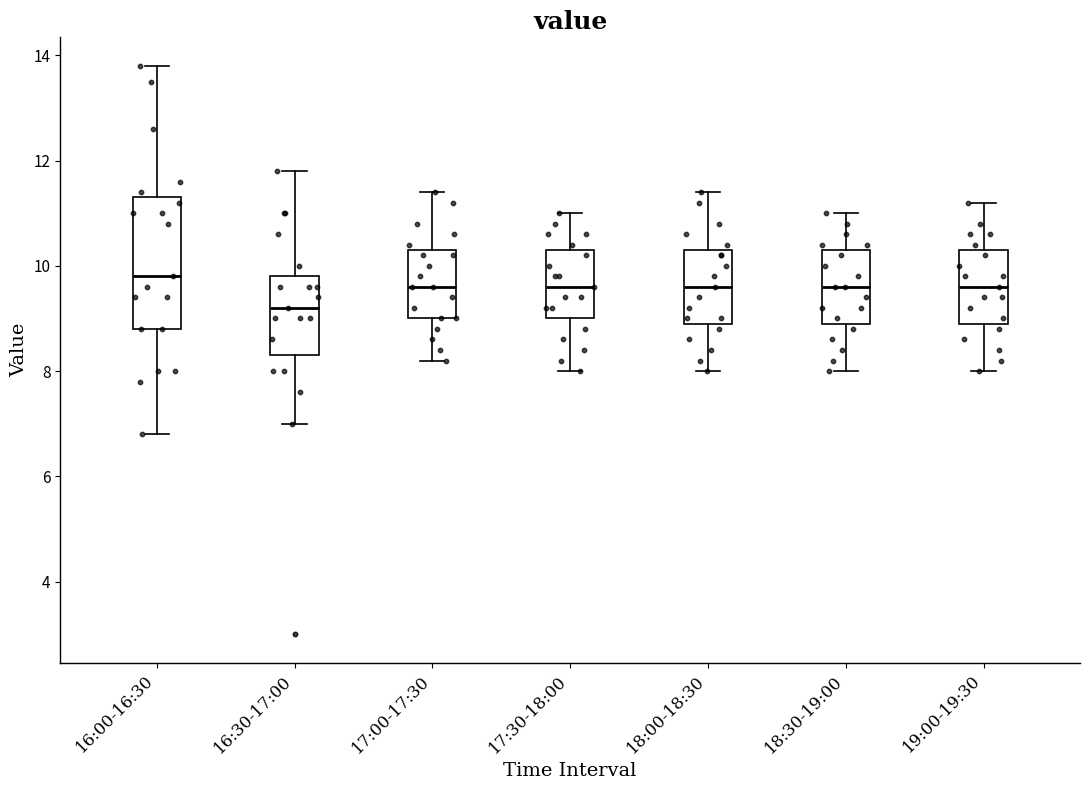

Reading left to right, transcribe this box plot: for each box, give where its median line is, the range the box spans, and where its two whiskers end, as read against the y-axis. The values are not printed on the chart, so give them approximately, as read against the axis.

16:00-16:30: median 9.8, box 8.8 to 11.4, whiskers 6.8 to 13.8
16:30-17:00: median 9.2, box 8.4 to 9.8, whiskers 7.0 to 11.8
17:00-17:30: median 9.6, box 9.0 to 10.4, whiskers 8.2 to 11.4
17:30-18:00: median 9.6, box 9.0 to 10.4, whiskers 8.0 to 11.0
18:00-18:30: median 9.6, box 9.0 to 10.4, whiskers 8.0 to 11.4
18:30-19:00: median 9.6, box 9.0 to 10.4, whiskers 8.0 to 11.0
19:00-19:30: median 9.6, box 9.0 to 10.4, whiskers 8.0 to 11.2